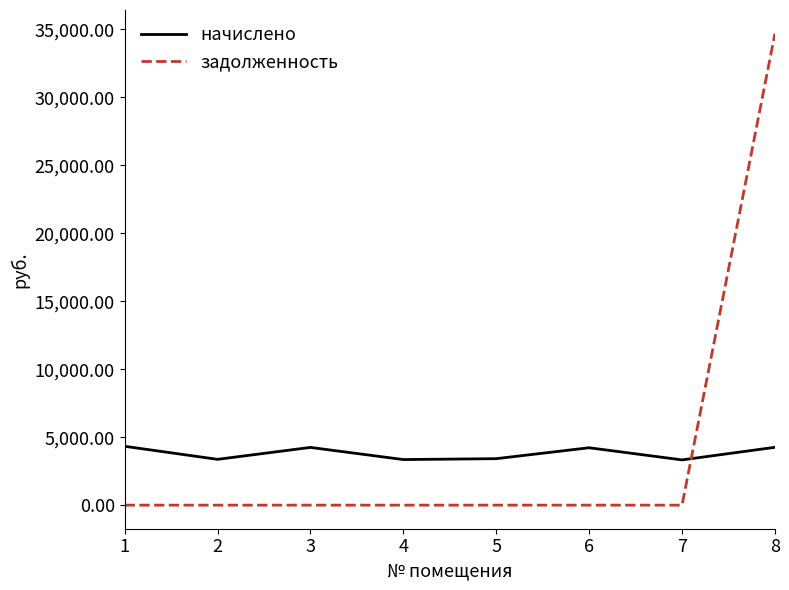

What is the difference between the maximum and minimum values in the задолженность series?

34697.6